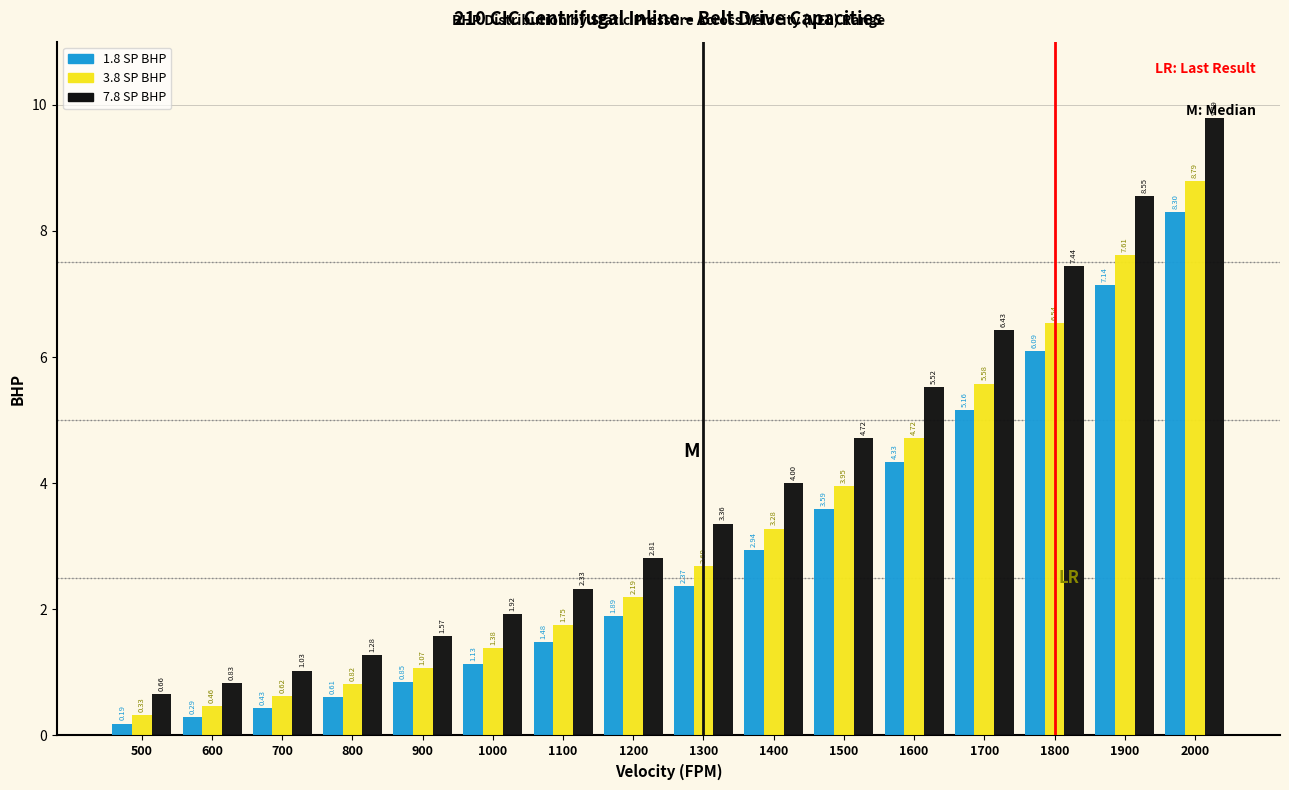

Which series has the largest total across all categories?

7.8 SP BHP